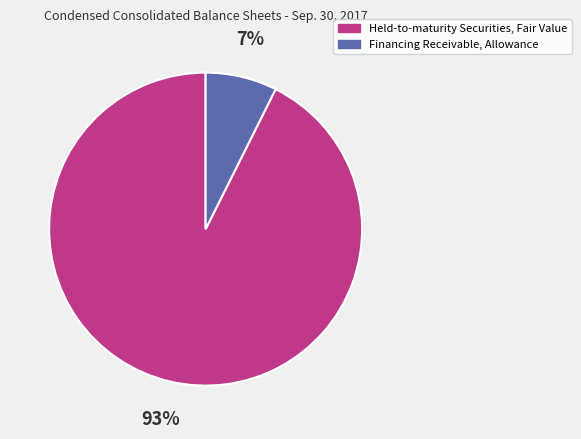

Between Financing Receivable, Allowance and Held-to-maturity Securities, Fair Value, which is larger?

Held-to-maturity Securities, Fair Value